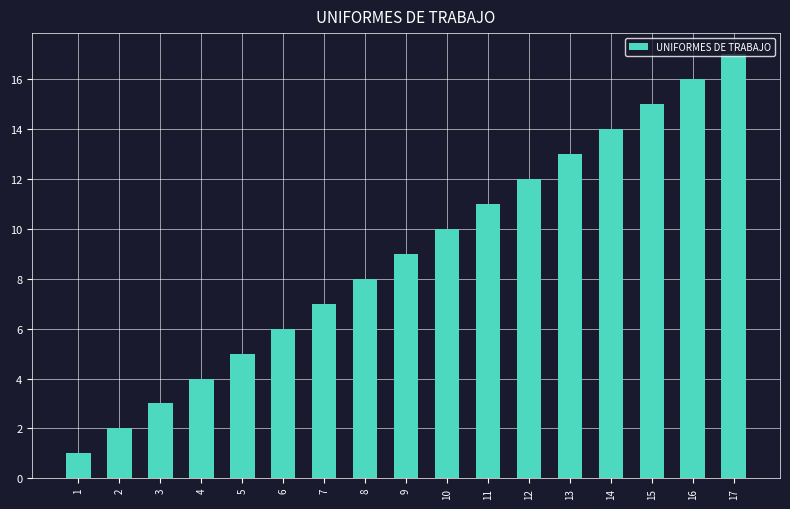

Which category has the lowest value across all series?

1